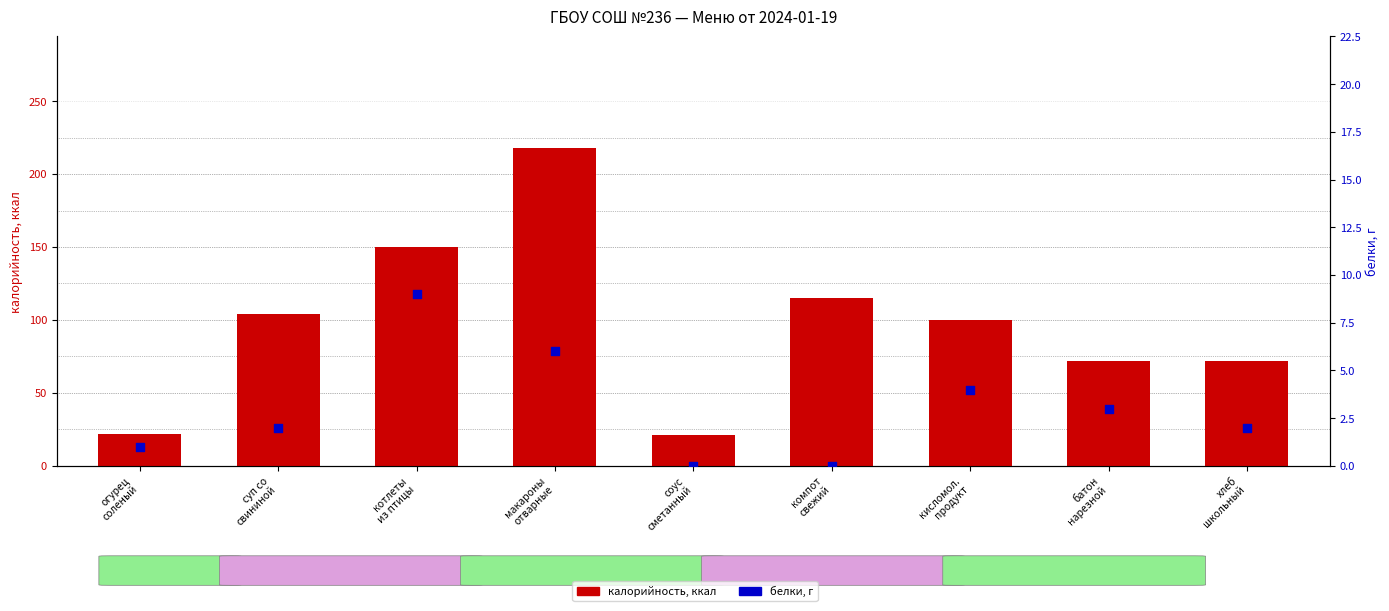

Which series reaches the maximum Y coordinate?

калорийность